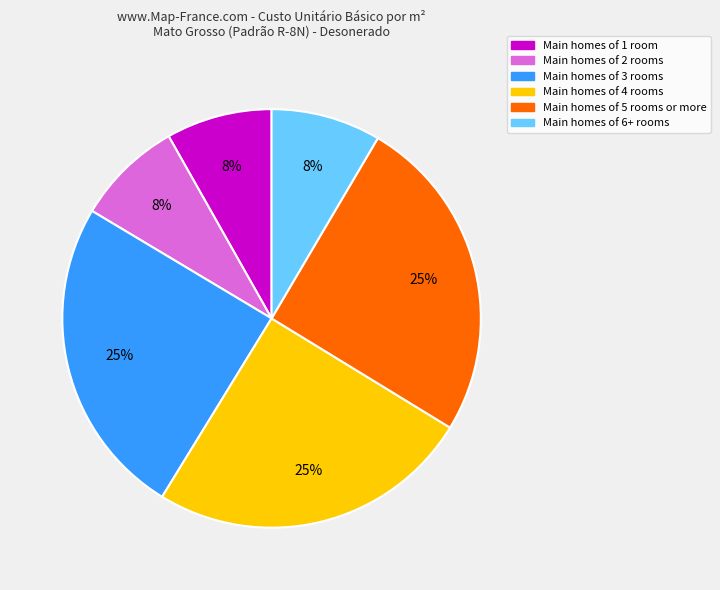

To the nearest percent, what is the combined percentage of Main homes of 5 rooms or more and Main homes of 1 room?

33%